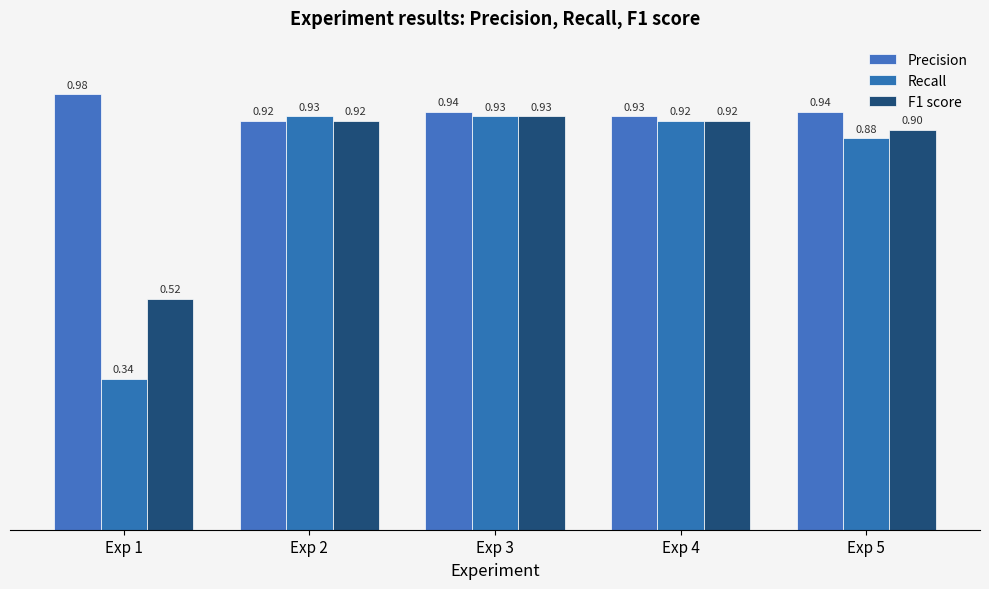

What is the spread (max minus min) of values at Exp 1?

0.6